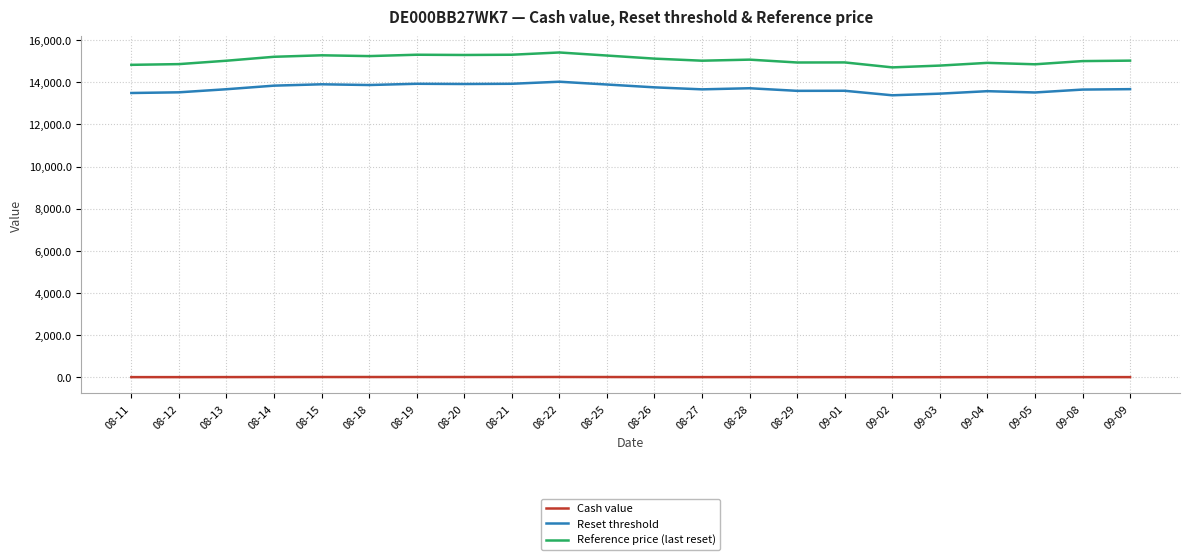

In Cash value, how many points are lower than both neighbors (excluding endpoints)?

5